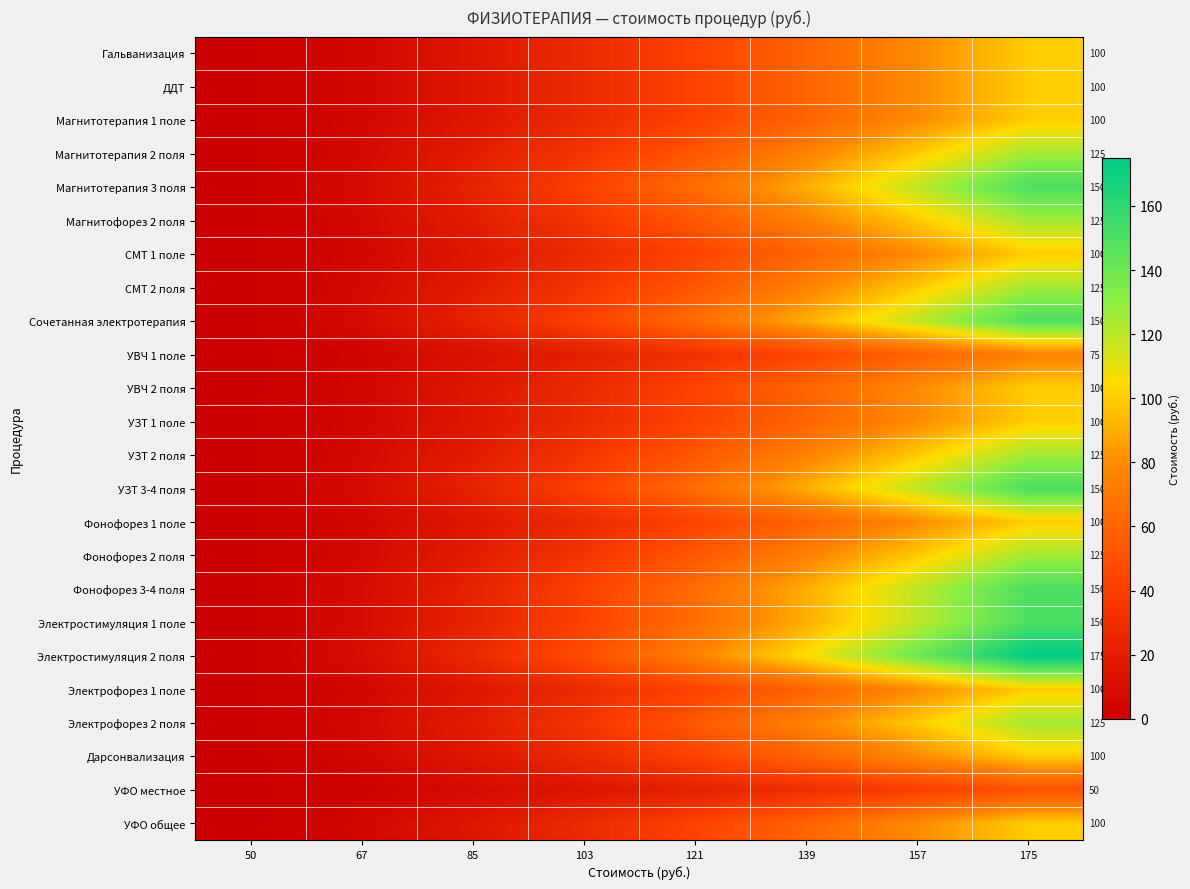

Which series changed the most between 67 and 121?

Электростимуляция 2 поля